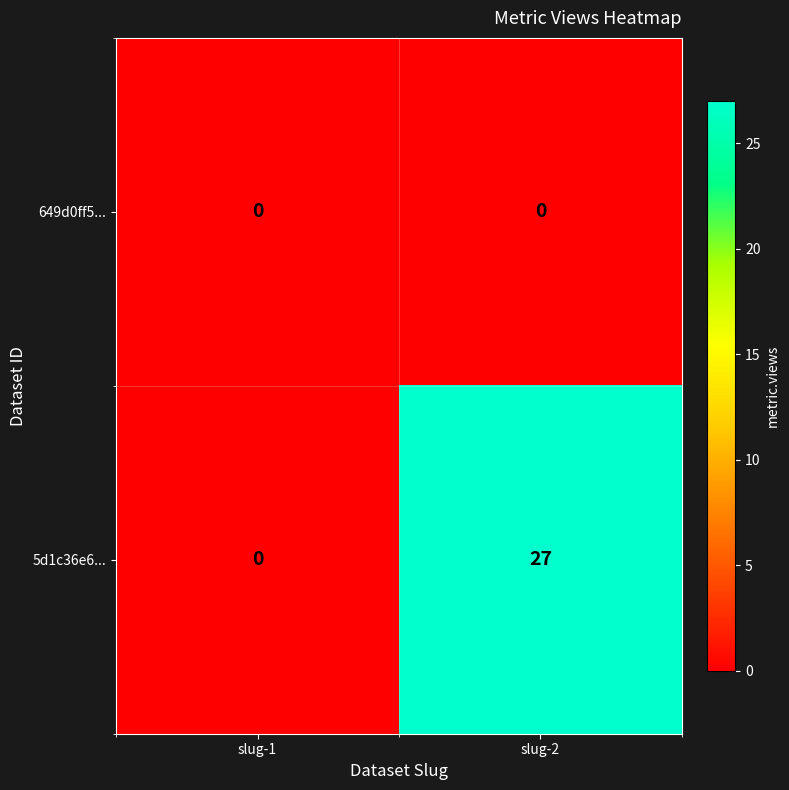

Which series has the largest total across all categories?

5d1c36e6...